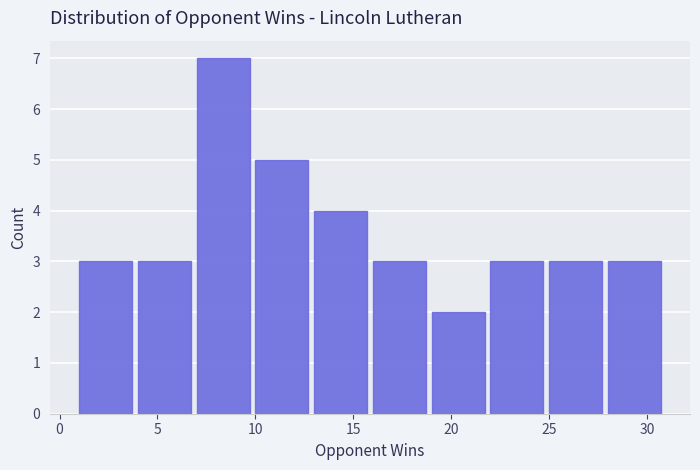

What is the height of the bar covering 22 to 25 on the x-axis? The values are not printed on the chart, so give them approximately, as read against the axis.

3